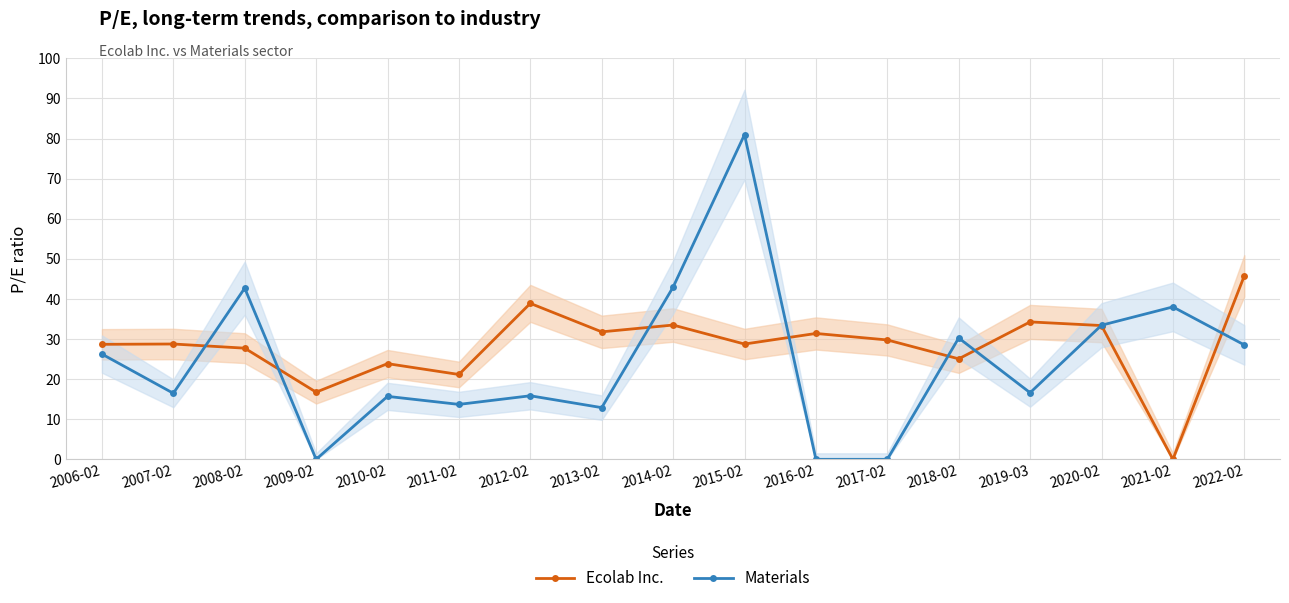

Between 2014-02 and 2018-02, which is larger?

2014-02